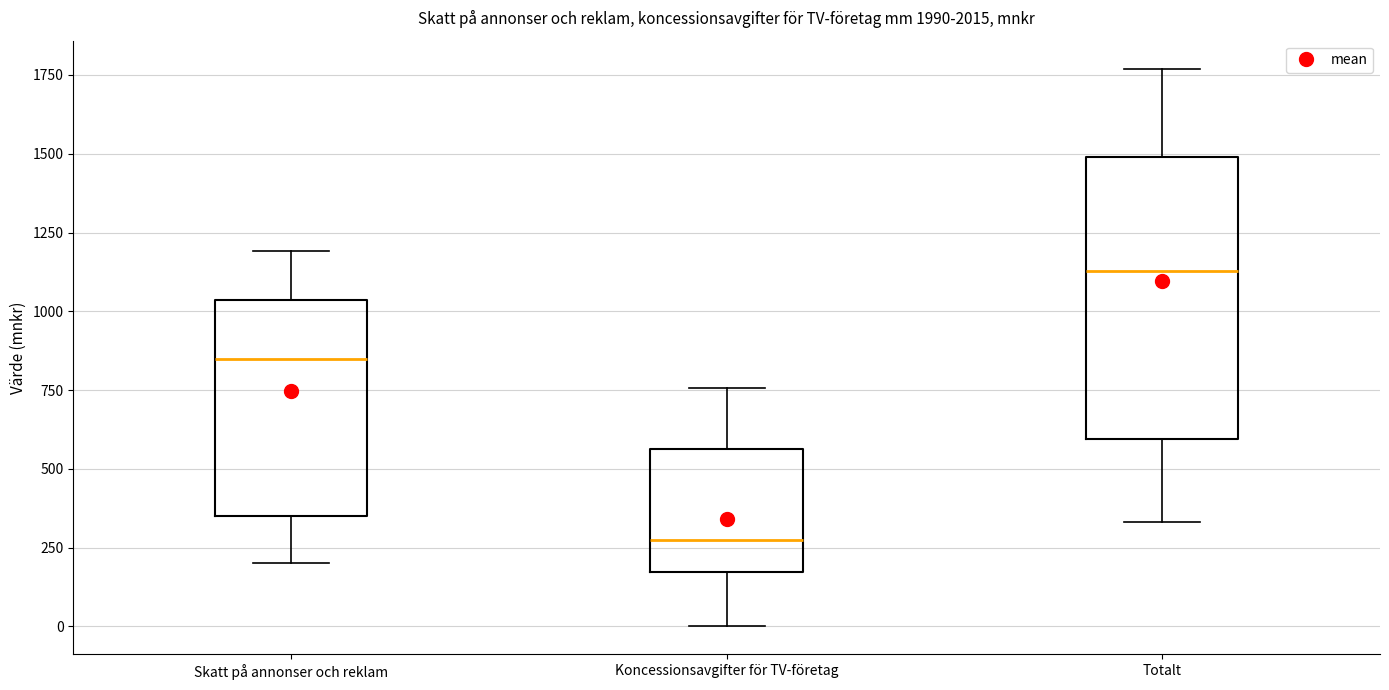

Reading left to right, read every box against the y-axis: the position of its median line, the range the box covers, and the ends of its whiskers. The values are not printed on the chart, so give them approximately, as read against the axis.

Skatt på annonser och reklam: median 850, box 350 to 1050, whiskers 200 to 1200
Koncessionsavgifter för TV-företag: median 250, box 150 to 550, whiskers 0 to 750
Totalt: median 1150, box 600 to 1500, whiskers 350 to 1750